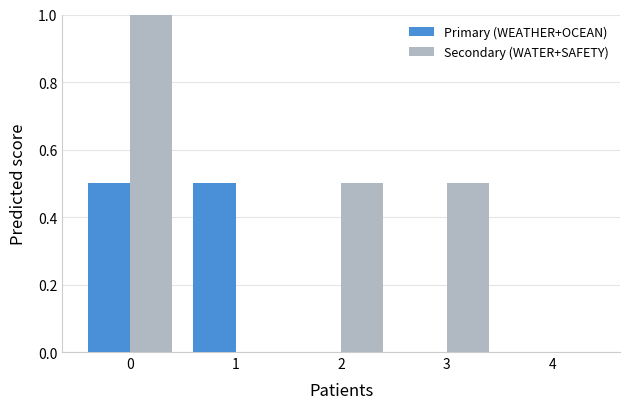

What is the sum of all Secondary (WATER+SAFETY) values?

2.0